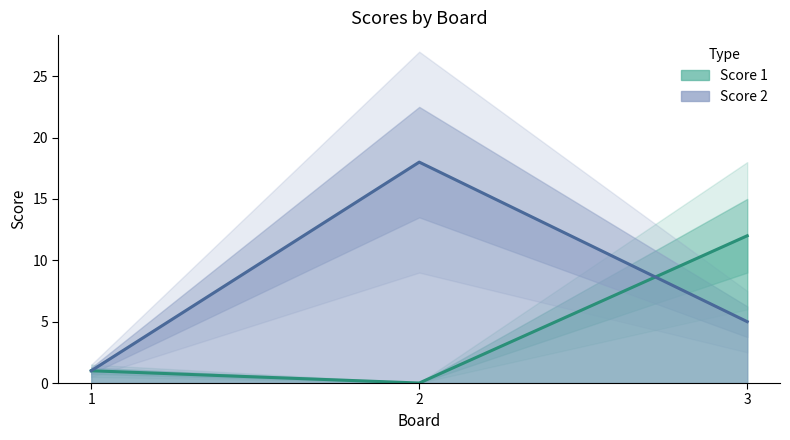

What is the total value across all series at 3?

17